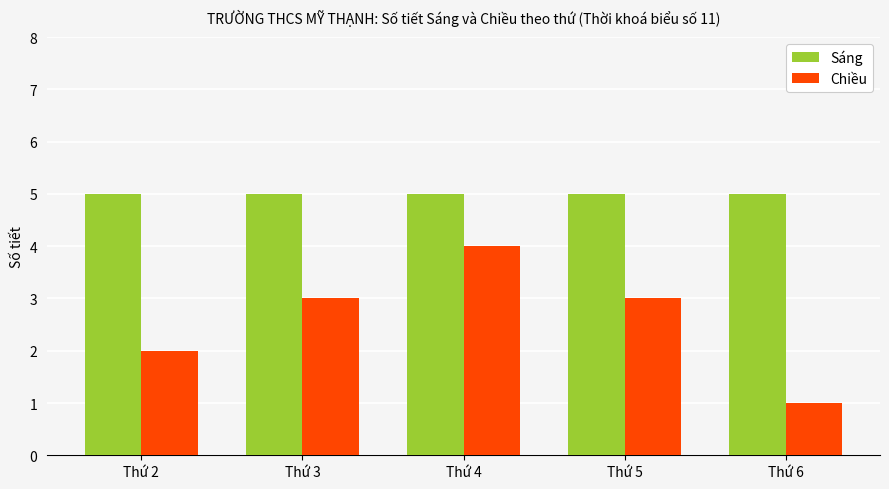

Is the value of Chiều at Thứ 2 greater than the value of Sáng at Thứ 4?

No